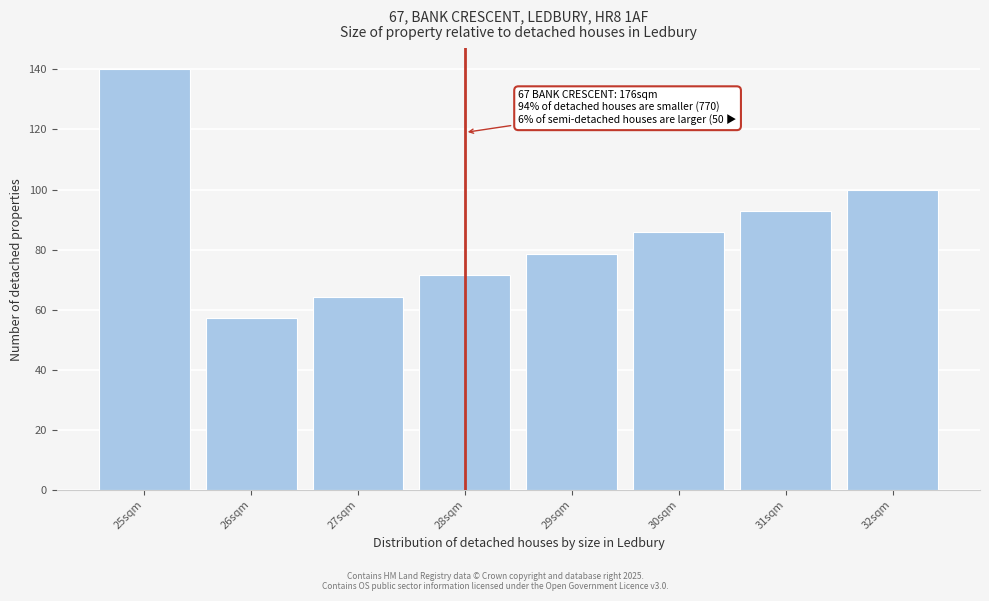

Reading left to right, what are all the values shown in this chart?

25sqm=140.0	26sqm=57.1	27sqm=64.3	28sqm=71.4	29sqm=78.6	30sqm=85.7	31sqm=92.9	32sqm=100.0